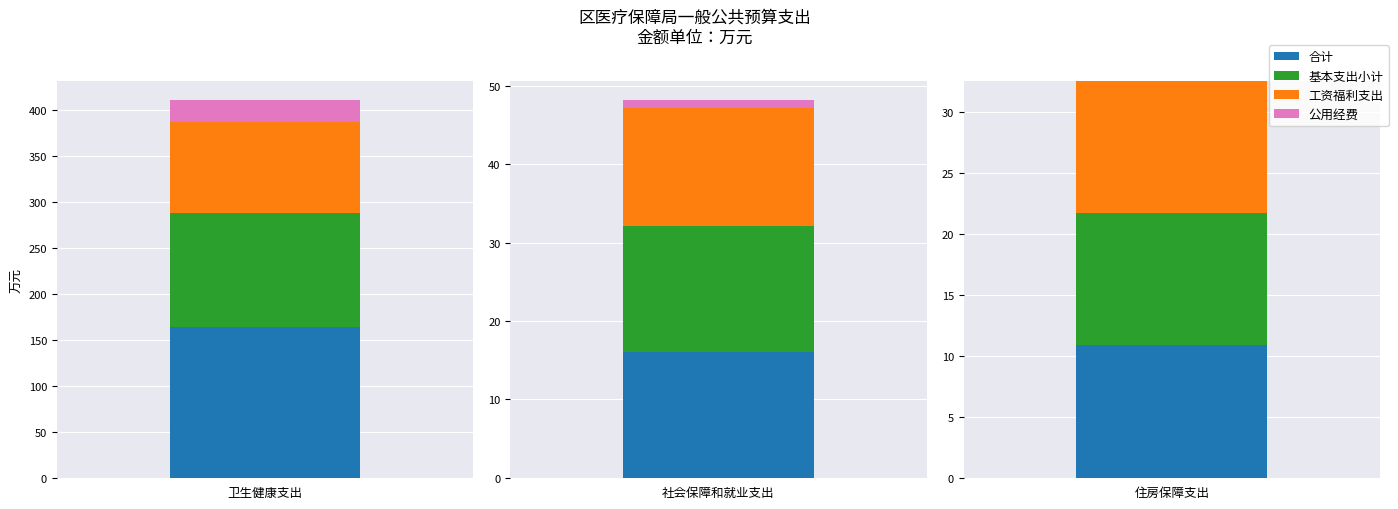

How many data points in 基本支出小计 are less than 16?

1